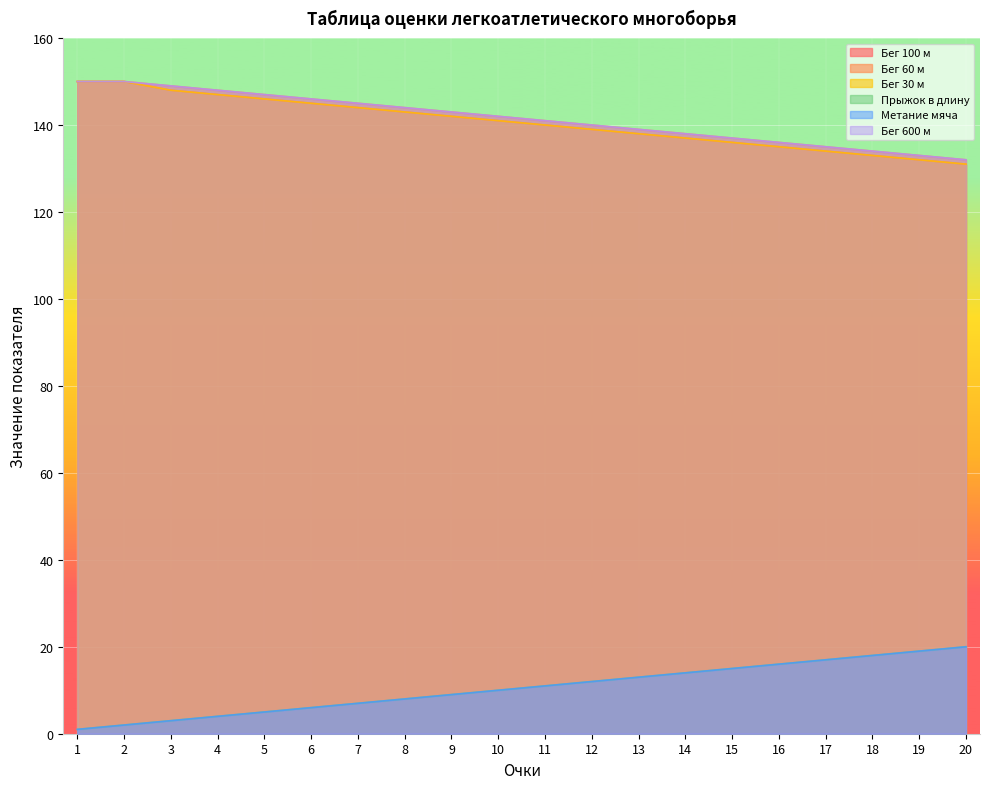

Which category has the highest value in the metanie series?

20